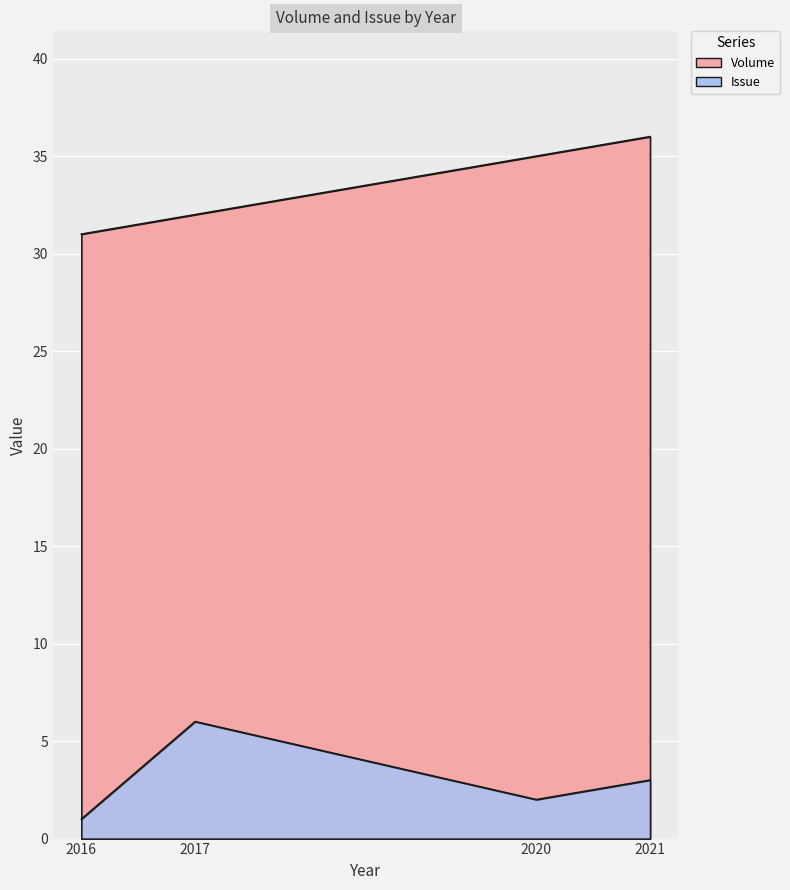

Reading right to left, transcribe all the data shown in this chart.

Volume: 36	35	32	31
Issue: 3	2	6	1